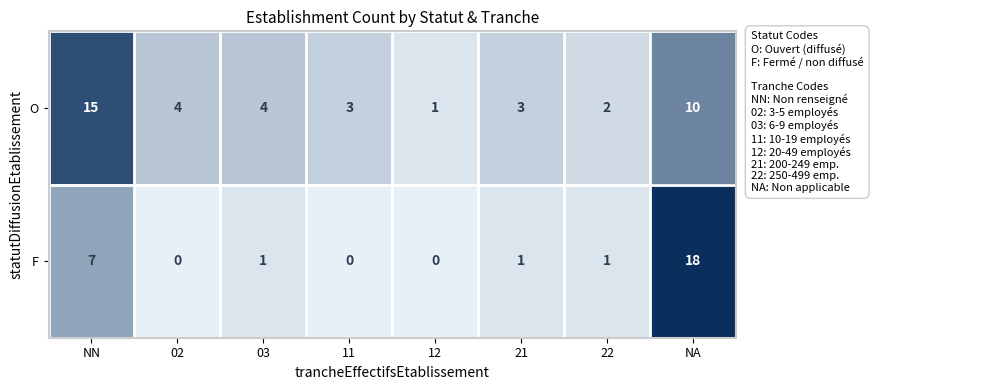

List the series in order of their peak value, lowest first.

O, F